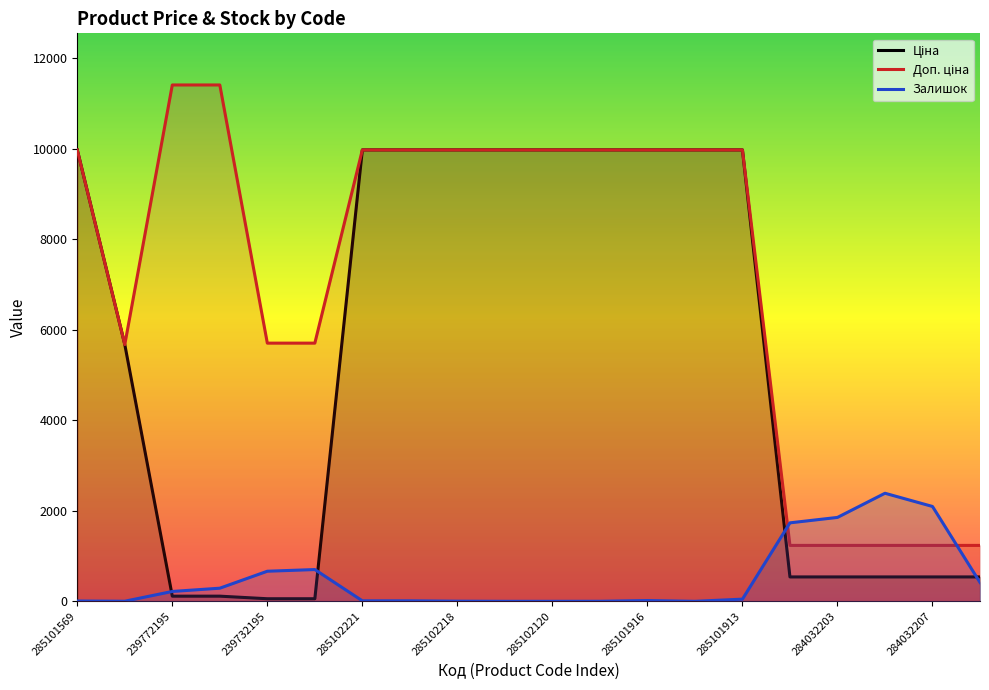

The Залишок series shows 1854.0 at 284032203. True or false?

True